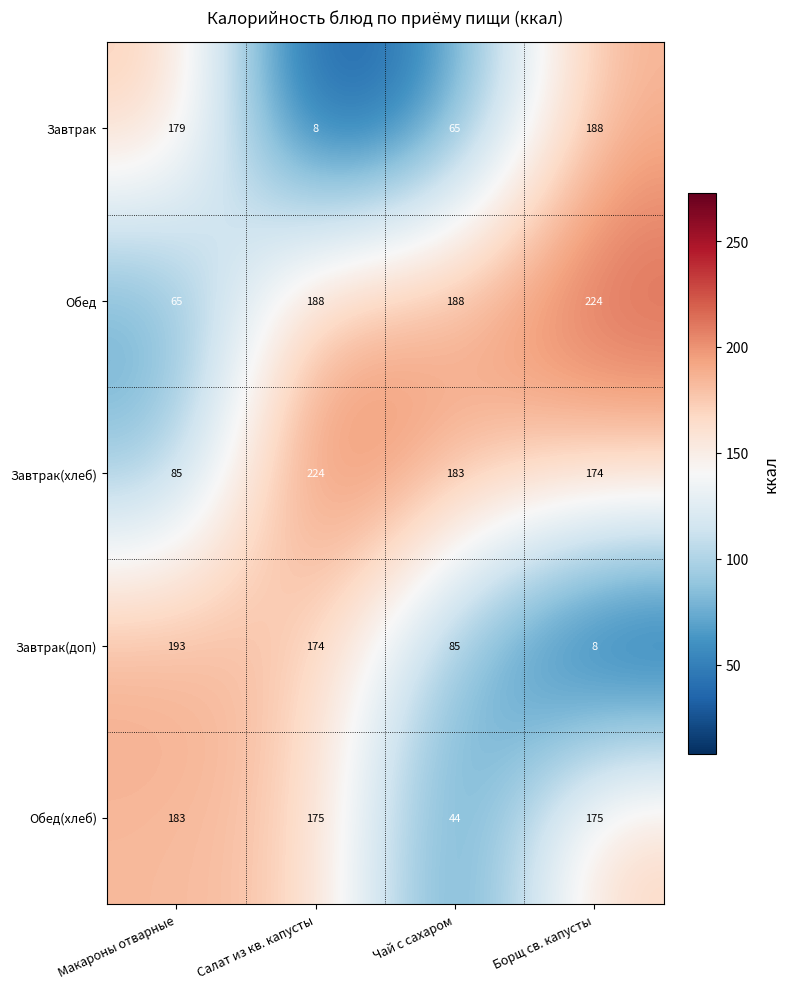

Count the Завтрак(доп) values in the range 85 to 193.

3